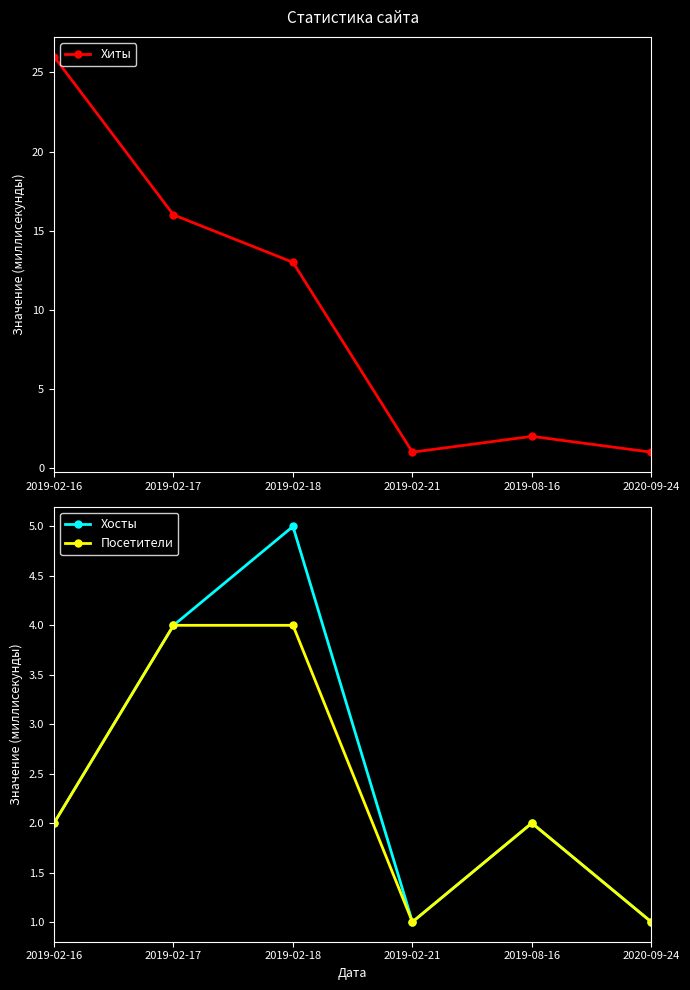

Is the value of Хиты at 2019-08-16 greater than the value of Хосты at 2019-02-18?

No